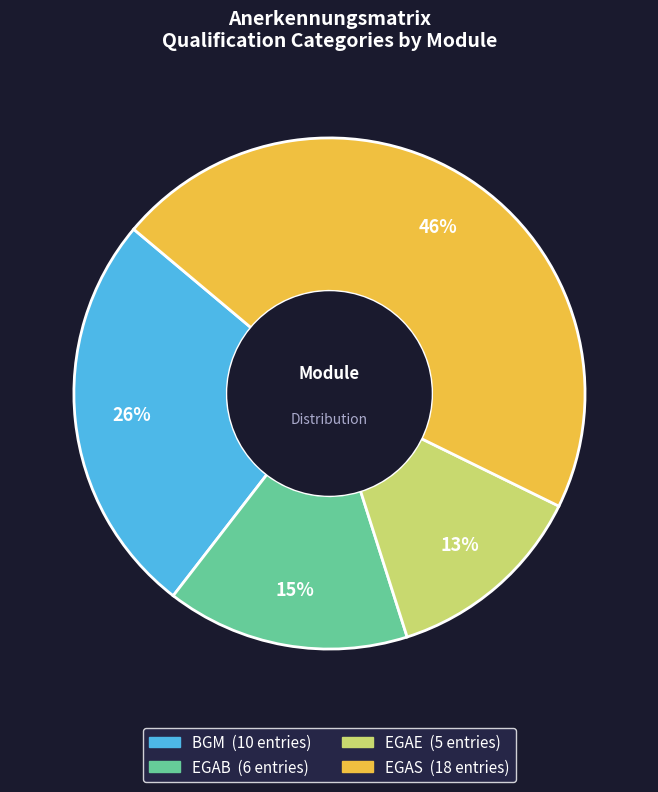

Does any single category account for the majority?

No